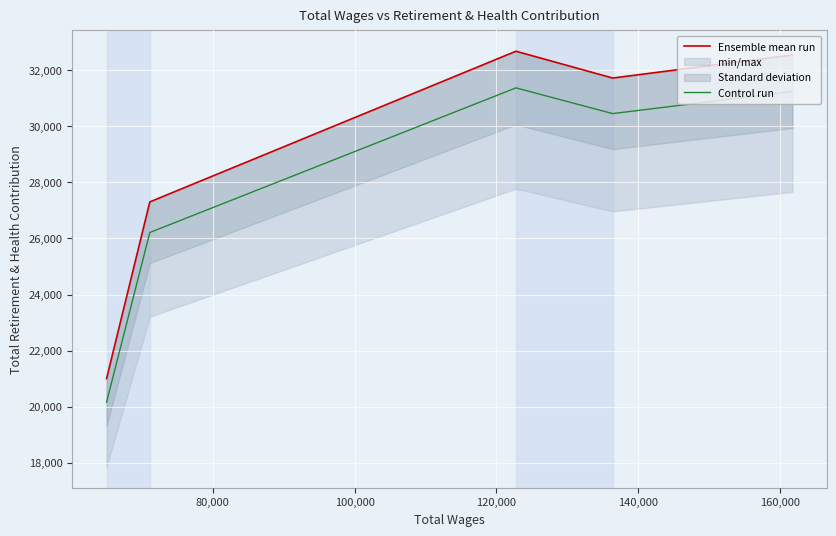

What is the lowest value of the Control run series?

20160.0